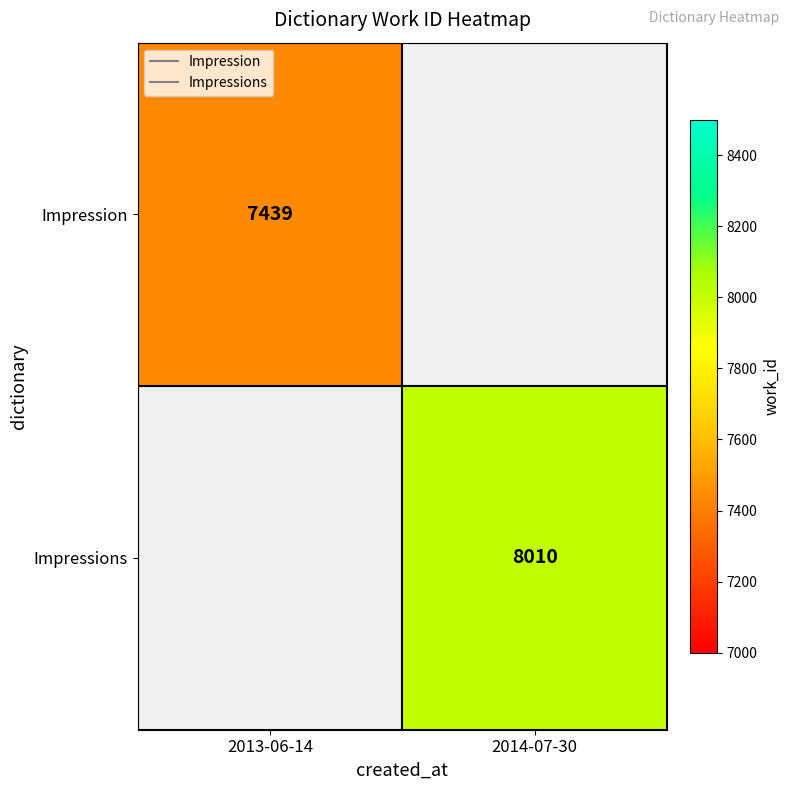

What is the maximum value shown in the chart?

8010.0